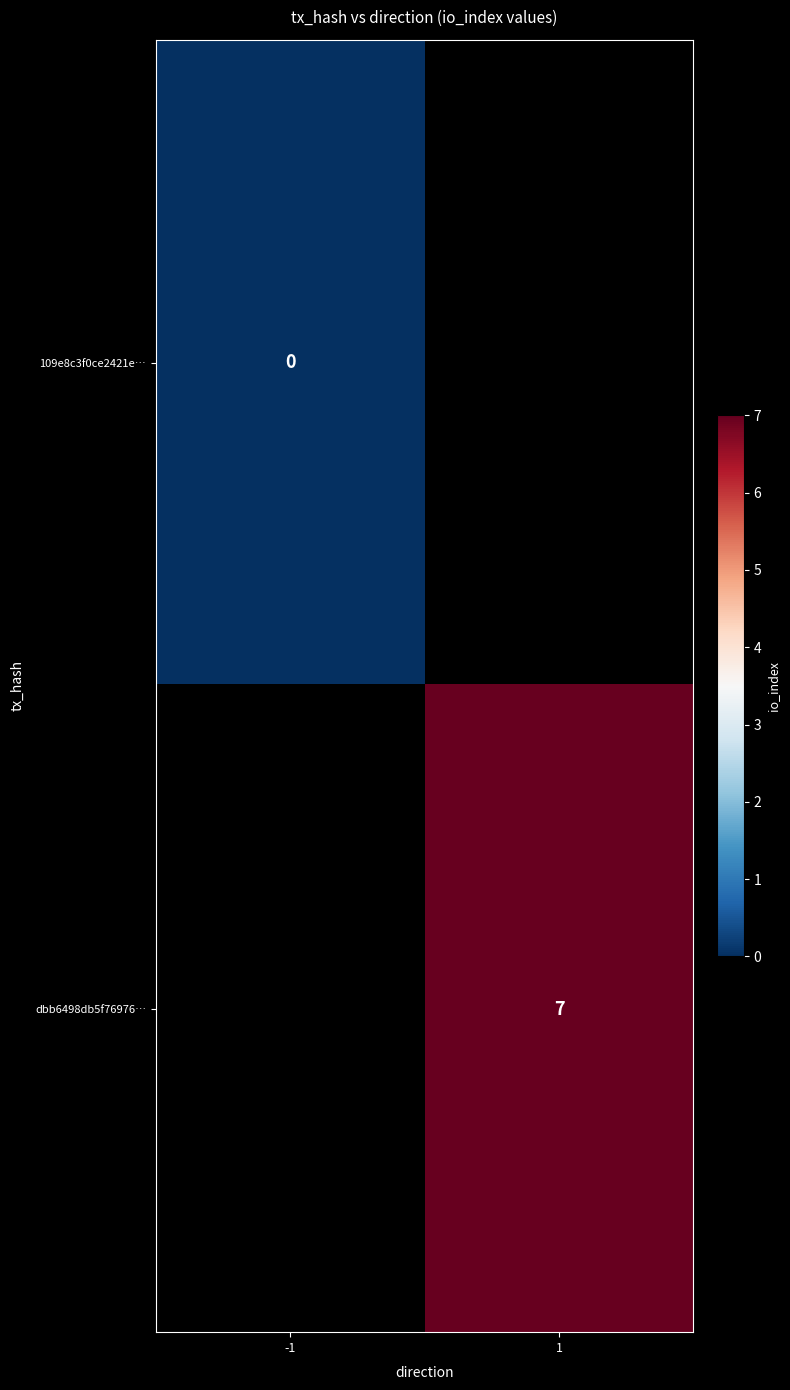

How many categories are shown in the chart?

2